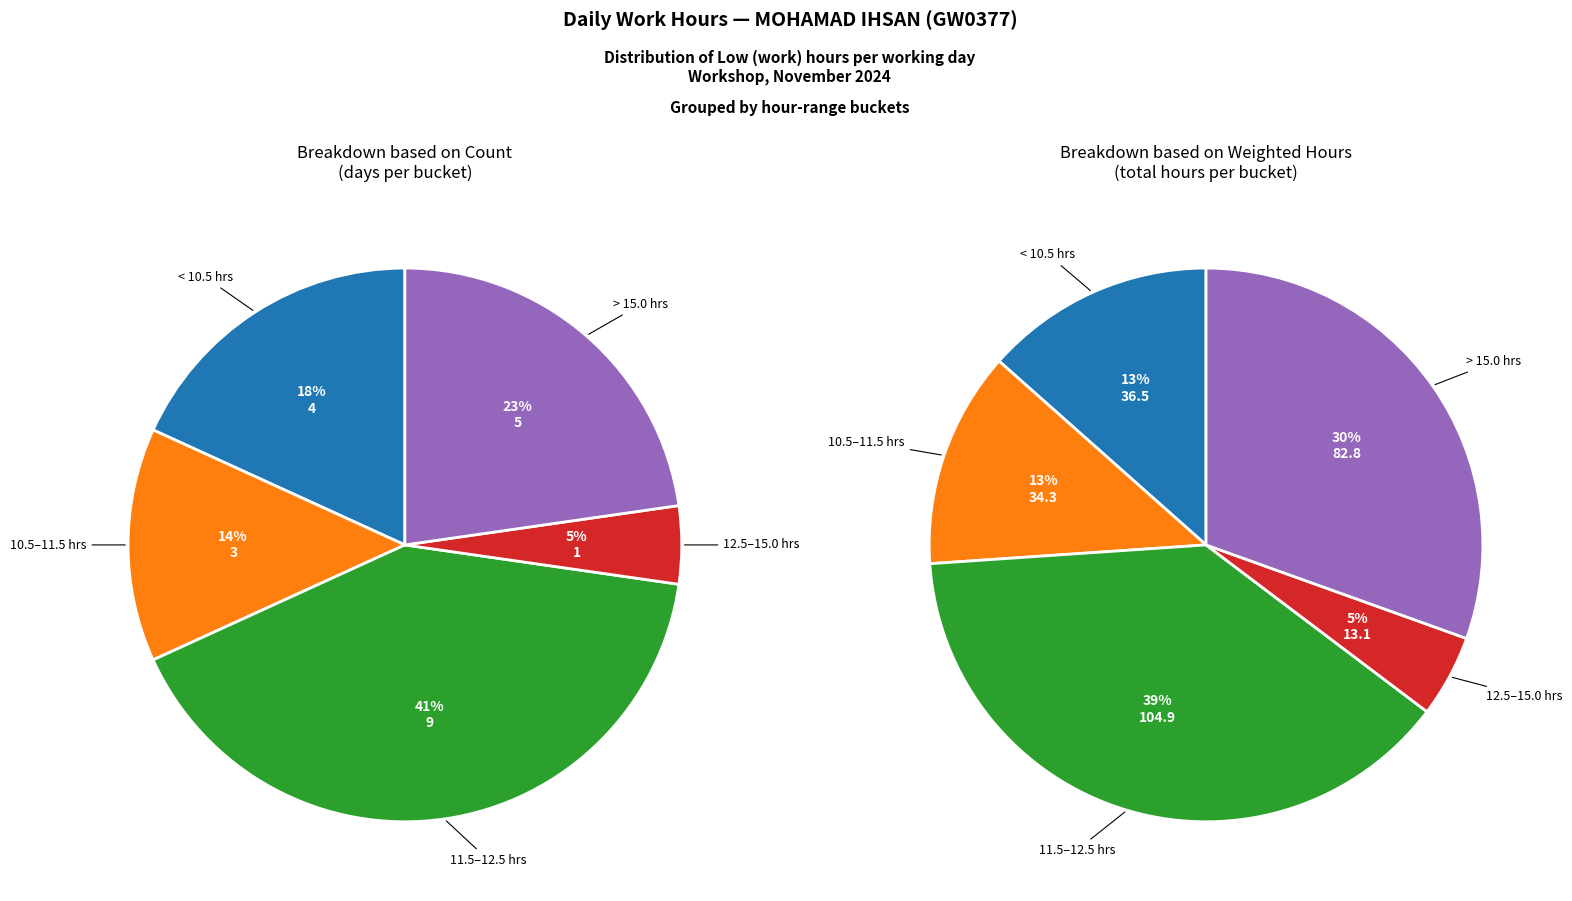

Does Wed (6-Nov) account for over 50% of the chart?

No